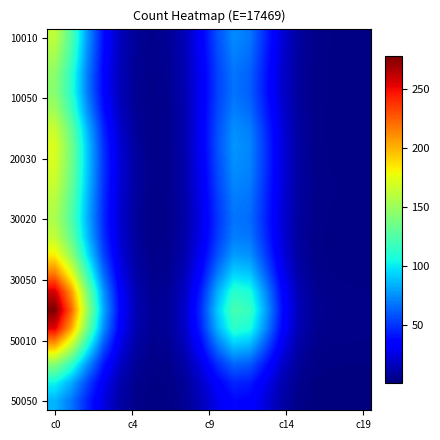

At how many categories does at least one series exceed 186?

2